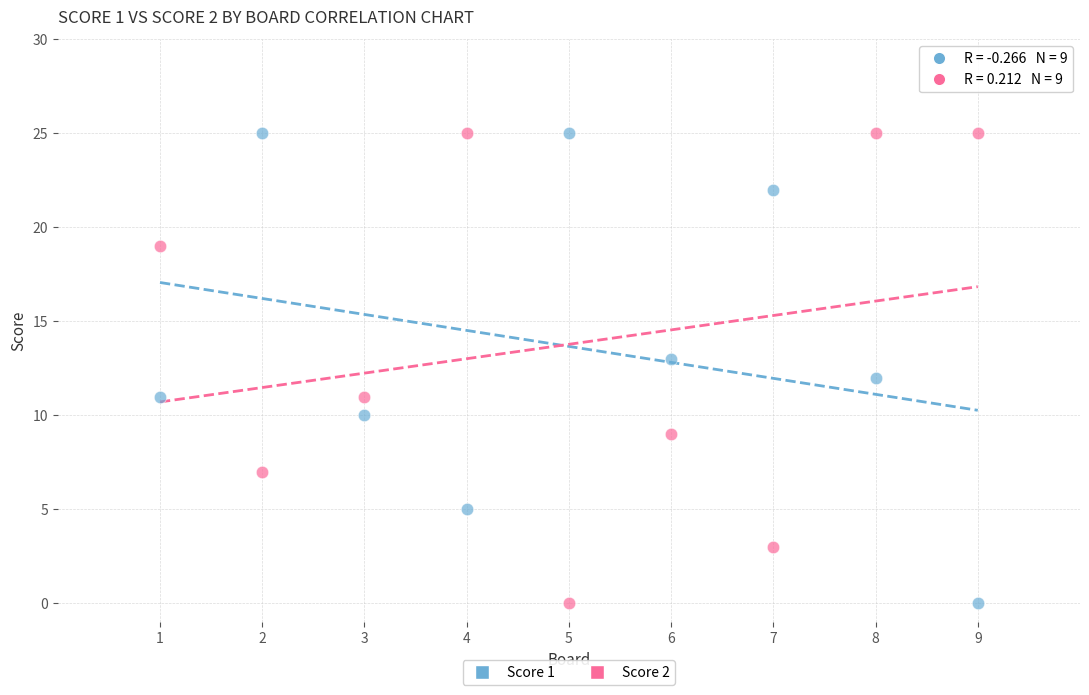

What is the X range (max minus min) for the scatter plot?

8